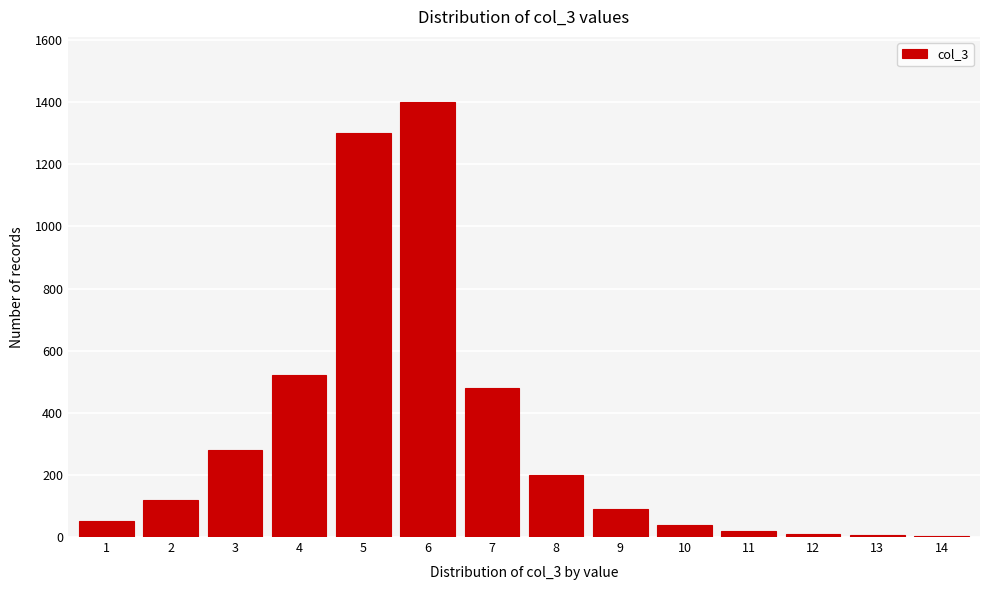

What is the sum of all values?

4518